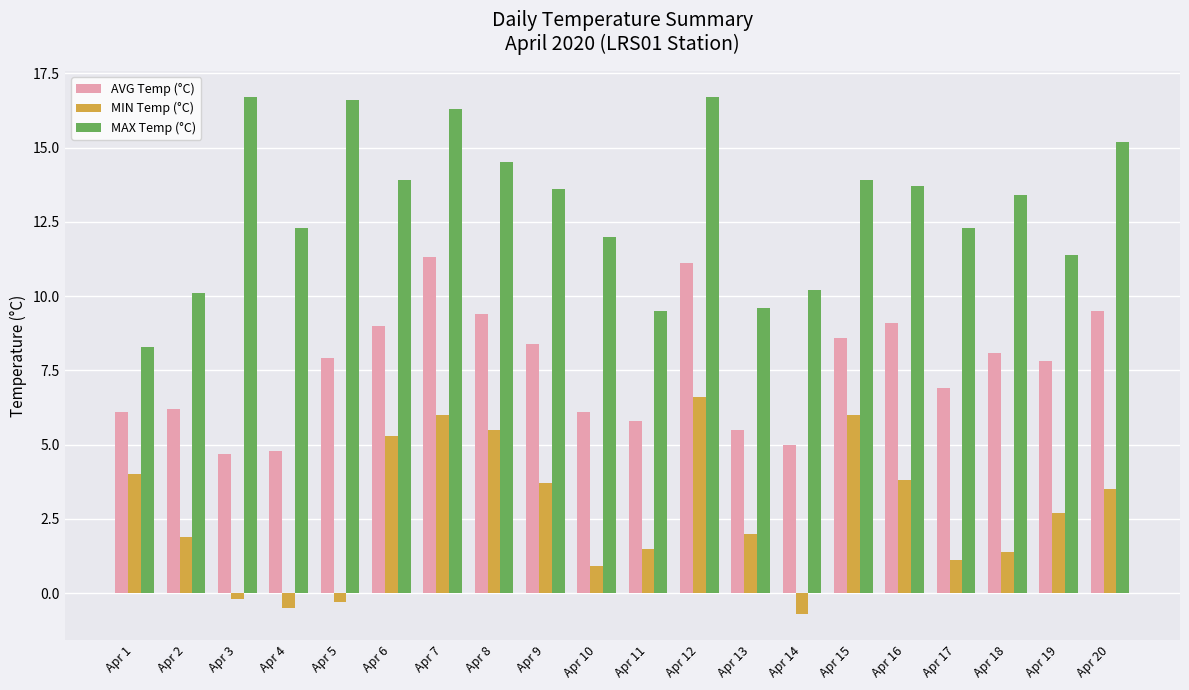

How many categories are shown in the chart?

20